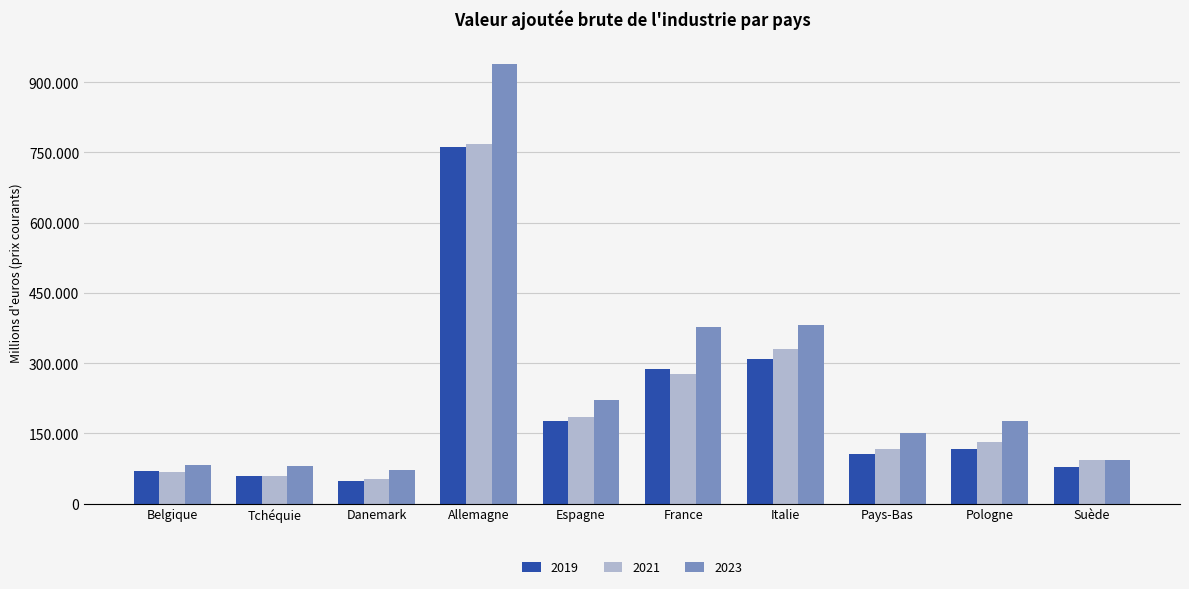

Rank the series by their maximum value, from highest to lowest.

2023, 2021, 2019